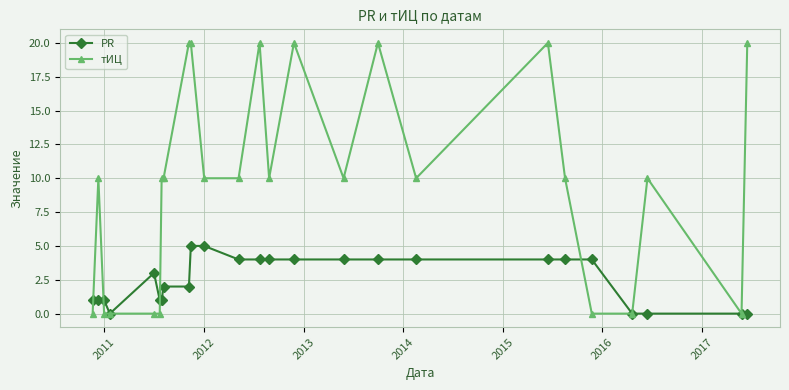

What is the difference between the maximum and second lowest values in the тИЦ series?

20